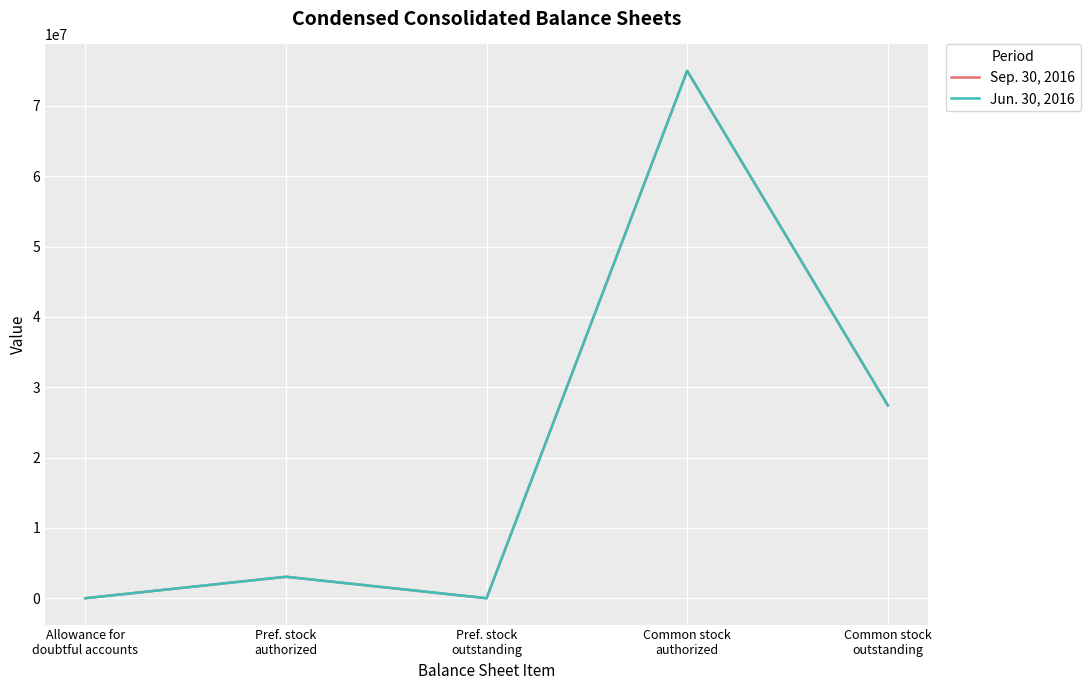

How many interior local peaks does the Jun. 30, 2016 series have?

2